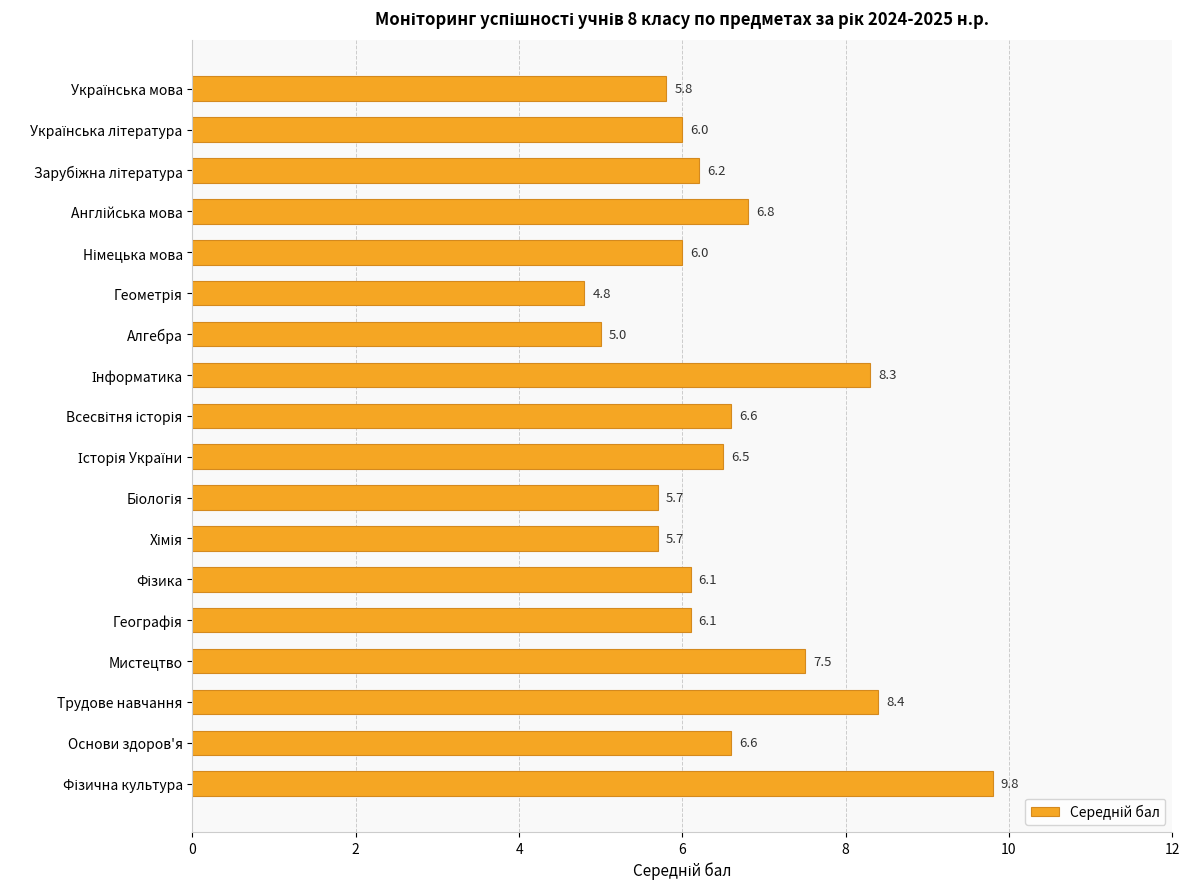

What is the ratio of the value at Трудове навчання to the value at Основи здоров'я?

1.3